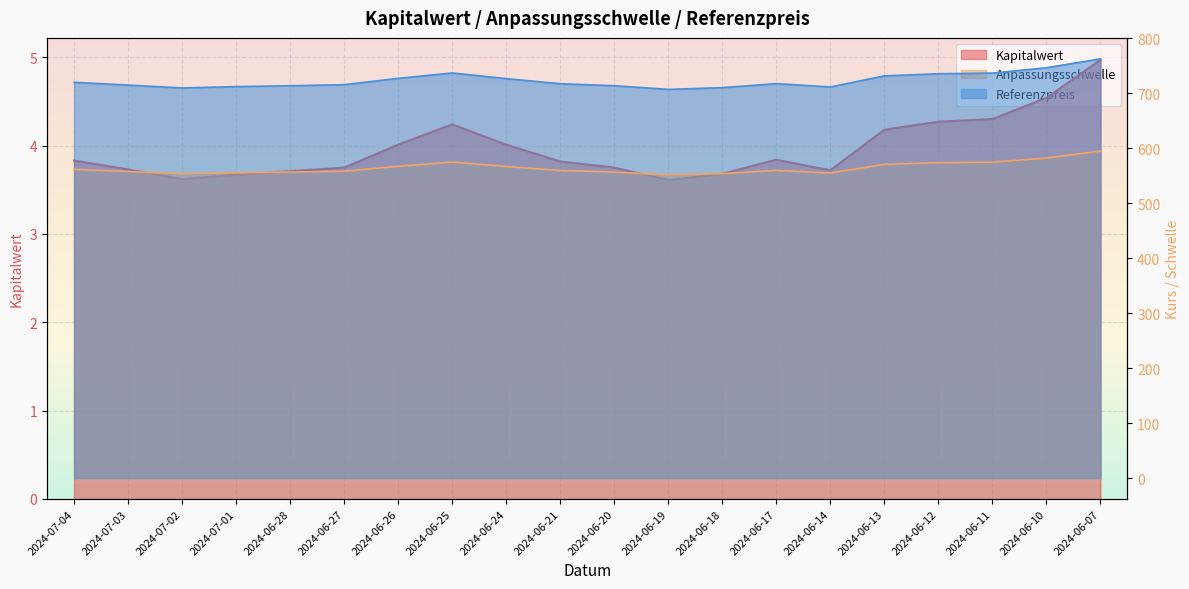

True or false: Anpassungsschwelle and Kapitalwert intersect in this chart.

False